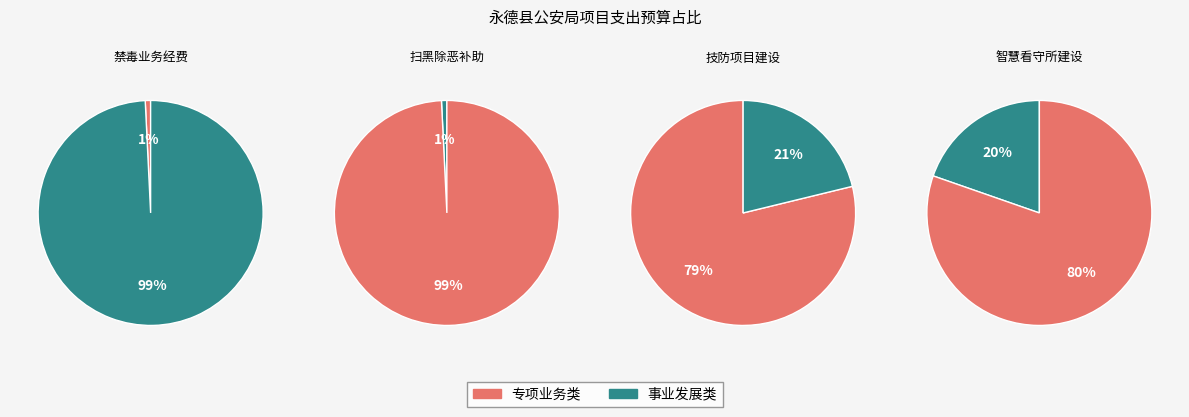

The 边境立体化防控技防项目建设补助资金 slice represents 79% of the pie. True or false?

True